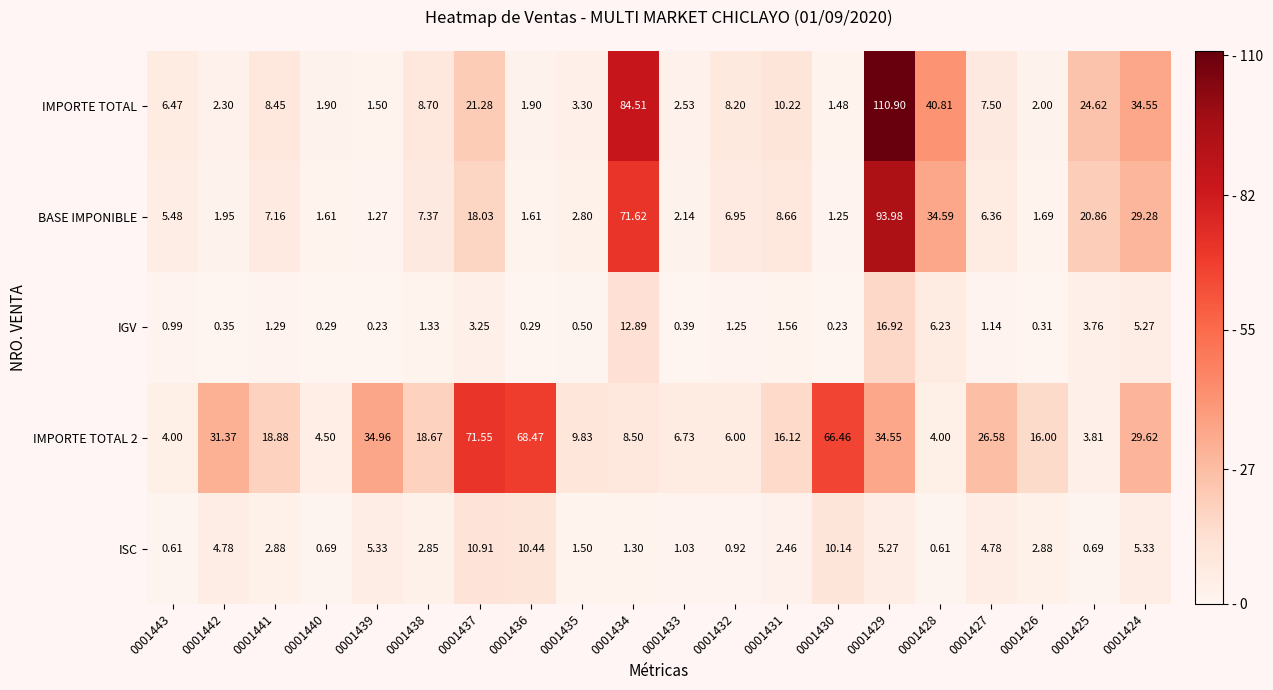

How many series are shown in this chart?

5